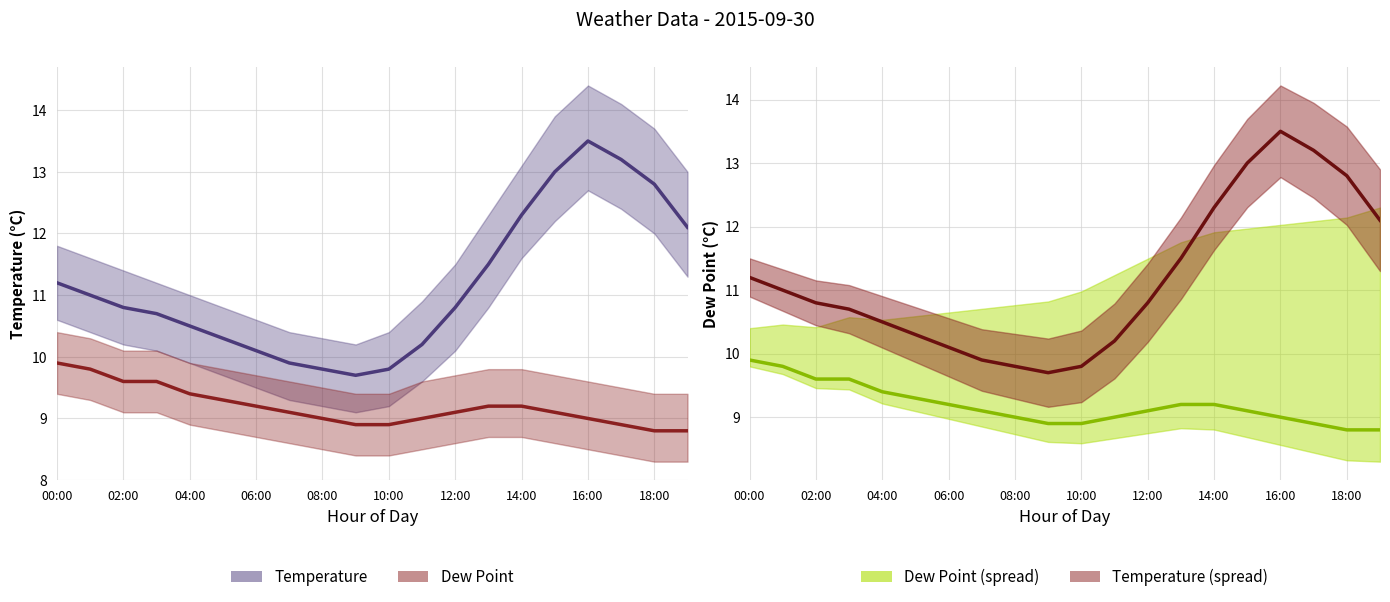

What is the value of the dp point at the 9th from the left?

9.0